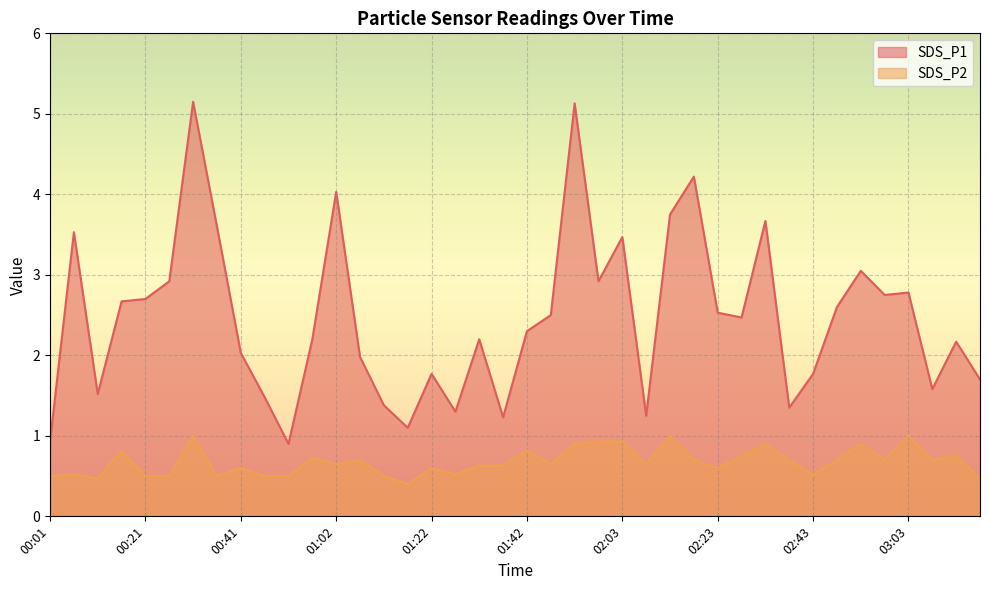

Which label corresponds to the smallest value in the chart?

01:17